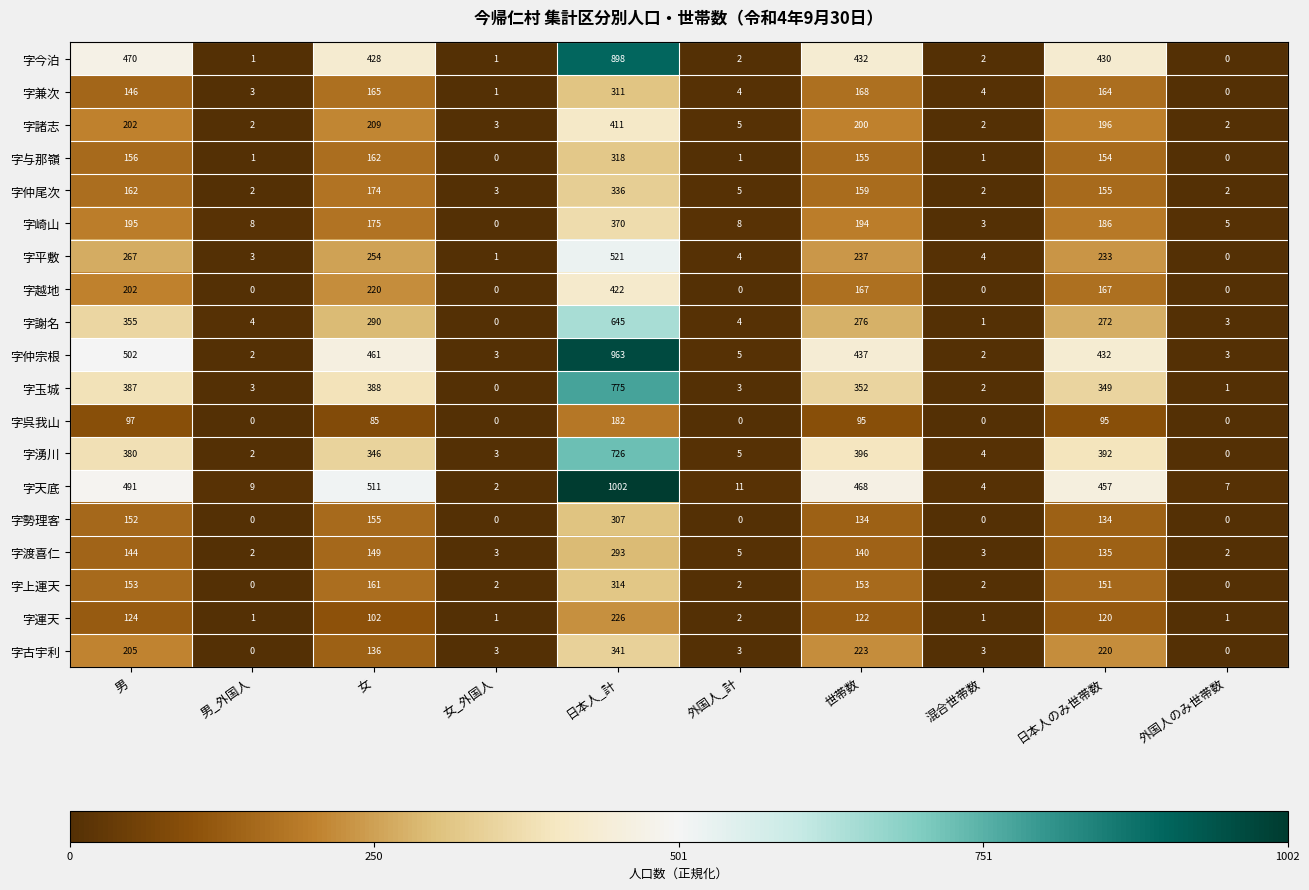

Which series has the largest total across all categories?

字天底